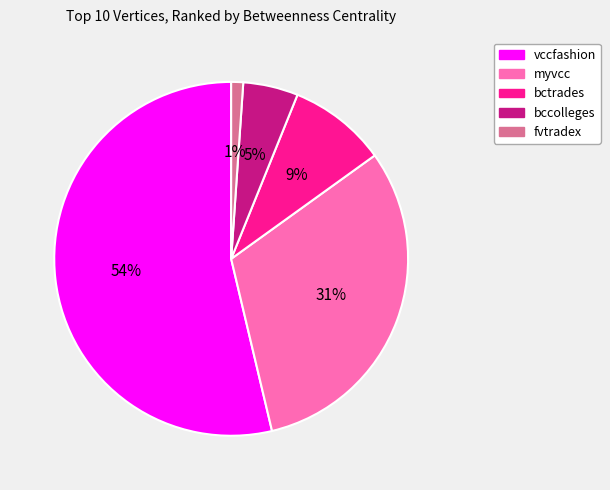

Does vccfashion account for over 50% of the chart?

Yes